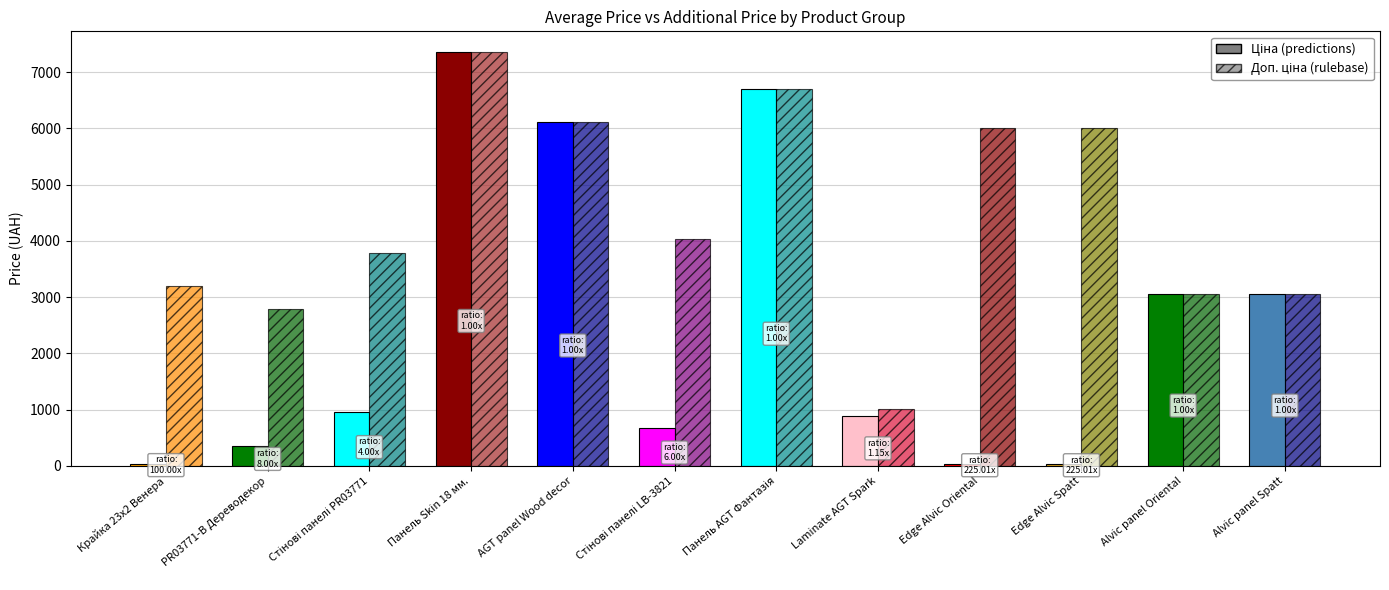

What is the lowest value of the Доп. ціна series?

1013.2